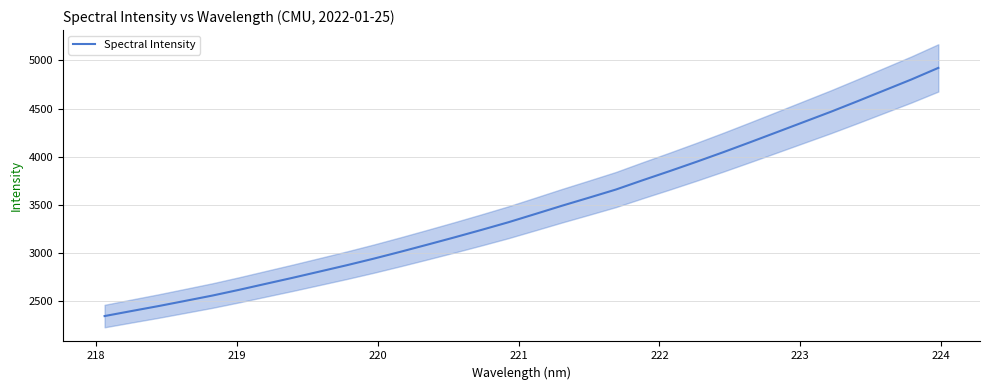

What is the value of the 2nd point from the left?

2392.4